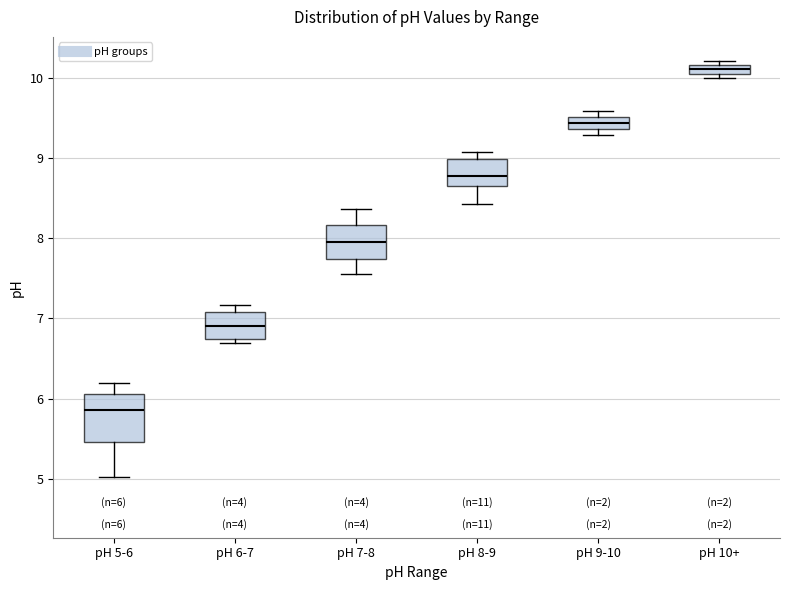

Which box is the tallest, from its lower edge to its upper edge?

pH 5-6